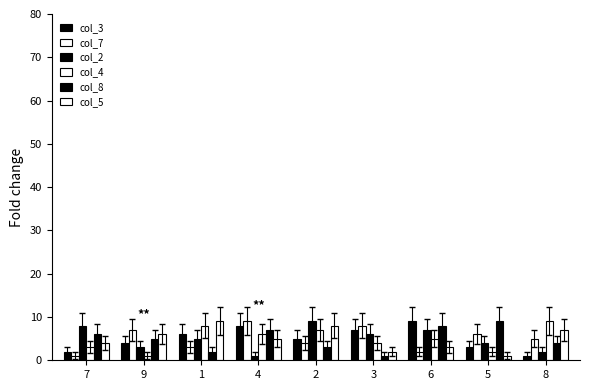

What is the sum of the col_7 values at 1 and 5?

9